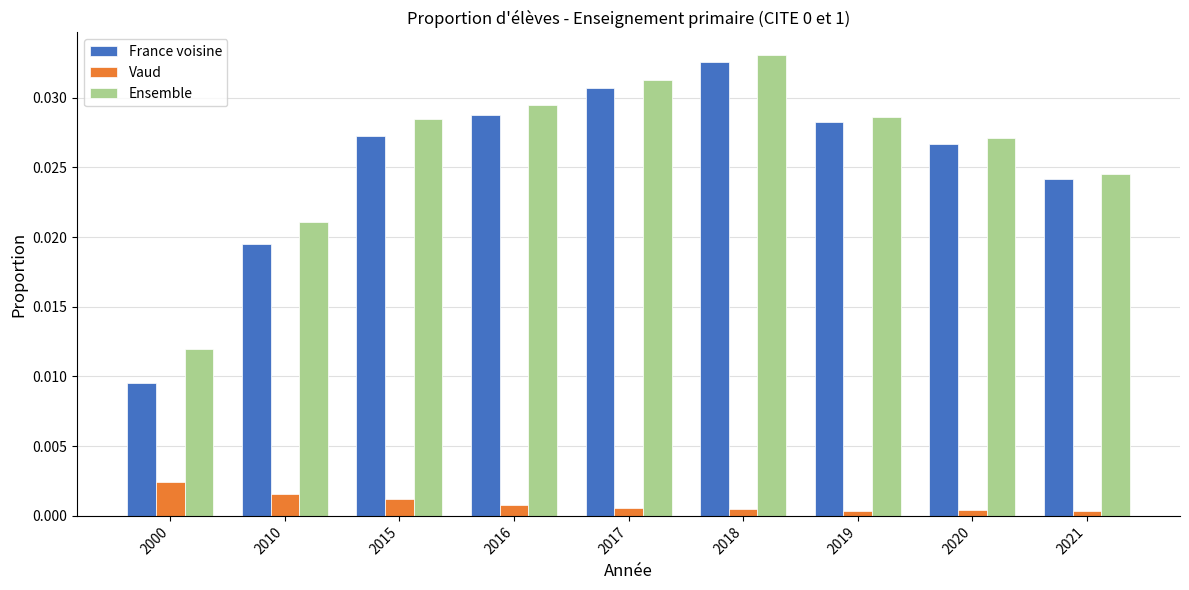

What are all the series names shown in the legend?

France voisine, Vaud, Ensemble